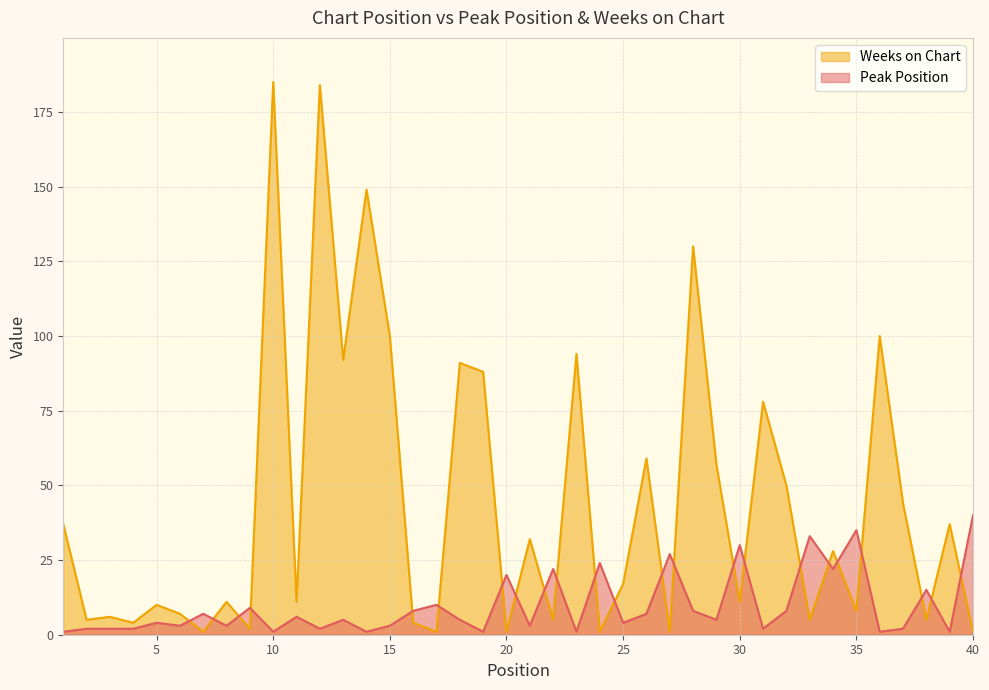

Does the chart display data point markers on the line(s)?

No